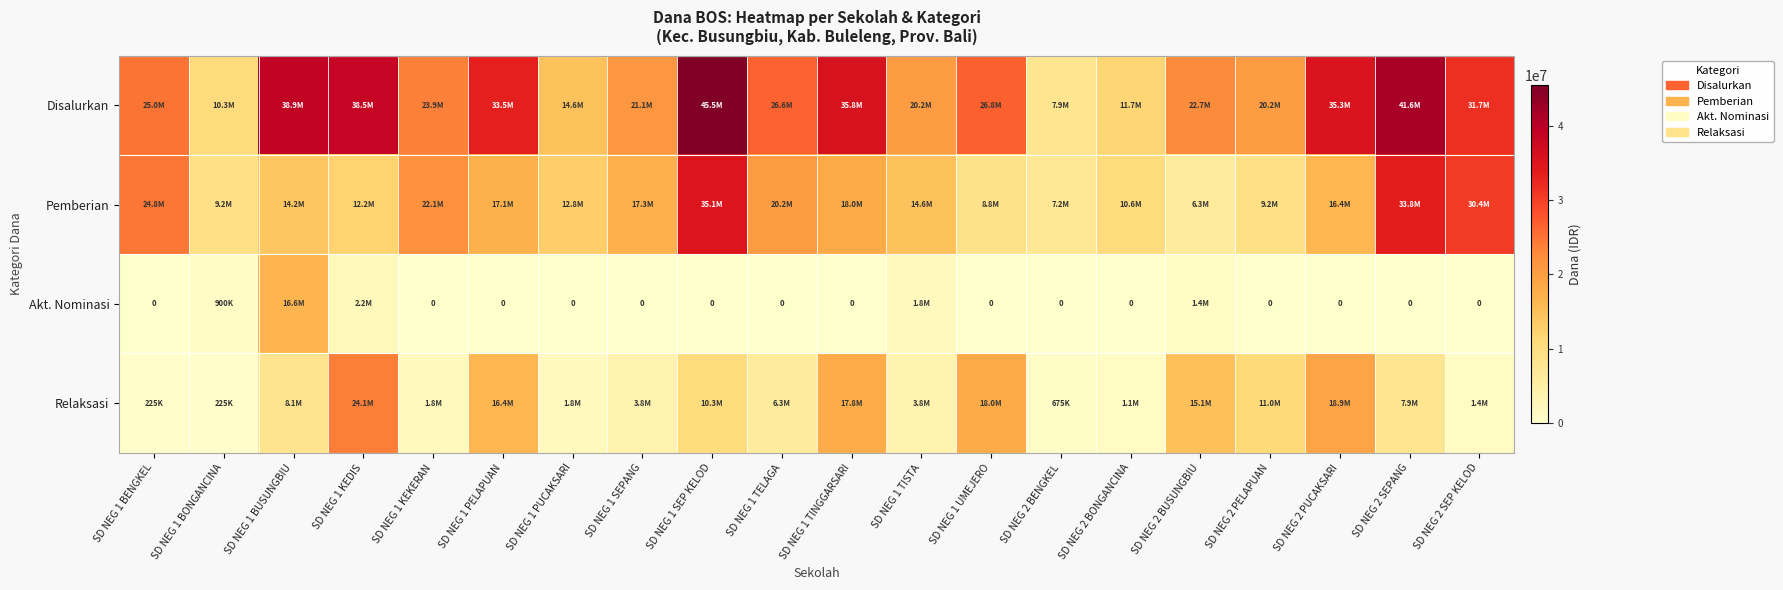

Which category has the highest value in the Akt. Nominasi series?

SD NEG 1 BUSUNGBIU